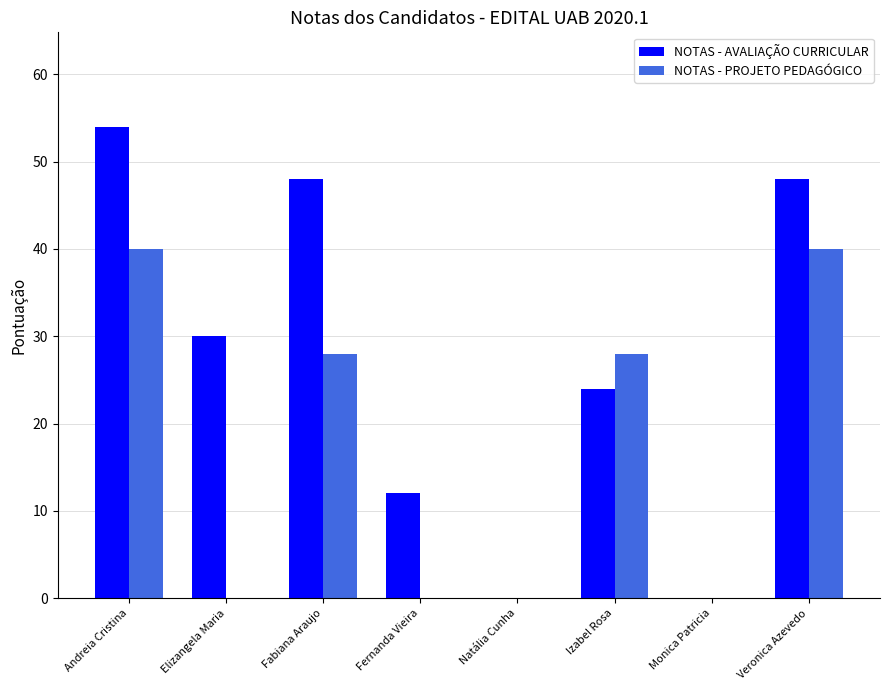

Between Andreia Cristina and Veronica Azevedo, which series saw the biggest shift?

NOTAS - AVALIAÇÃO CURRICULAR